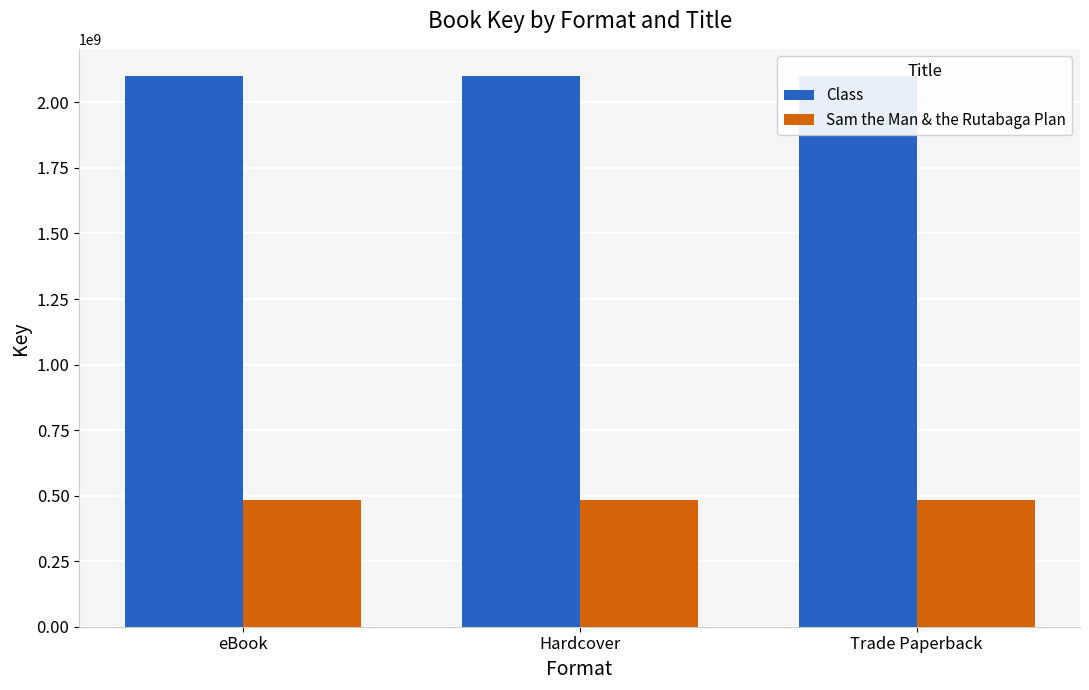

List the series in order of their peak value, lowest first.

Sam the Man & the Rutabaga Plan, Class